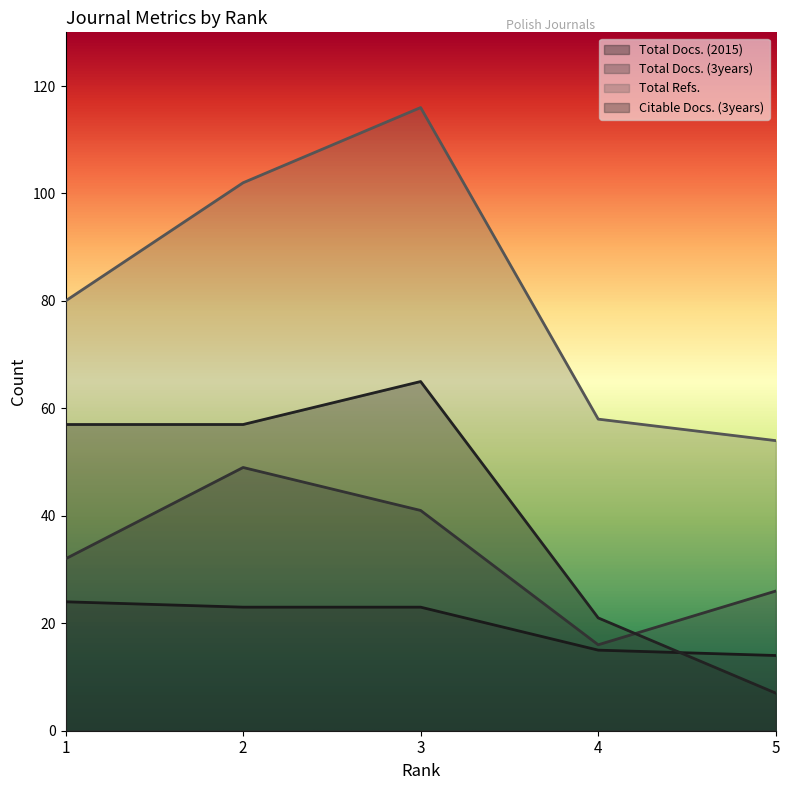

How many lines are shown in the chart?

4